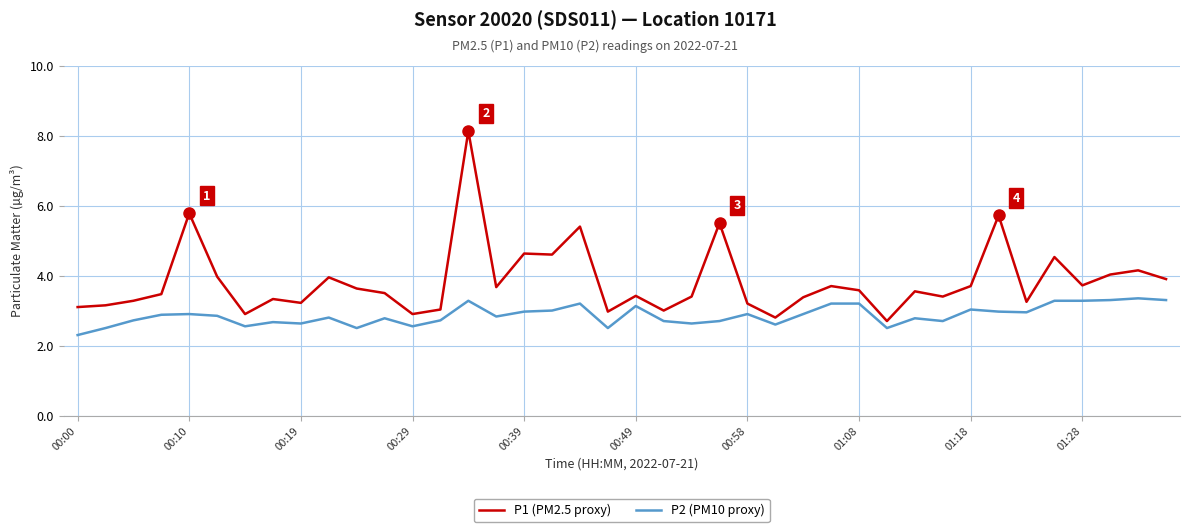

What is the maximum value shown in the chart?

8.1